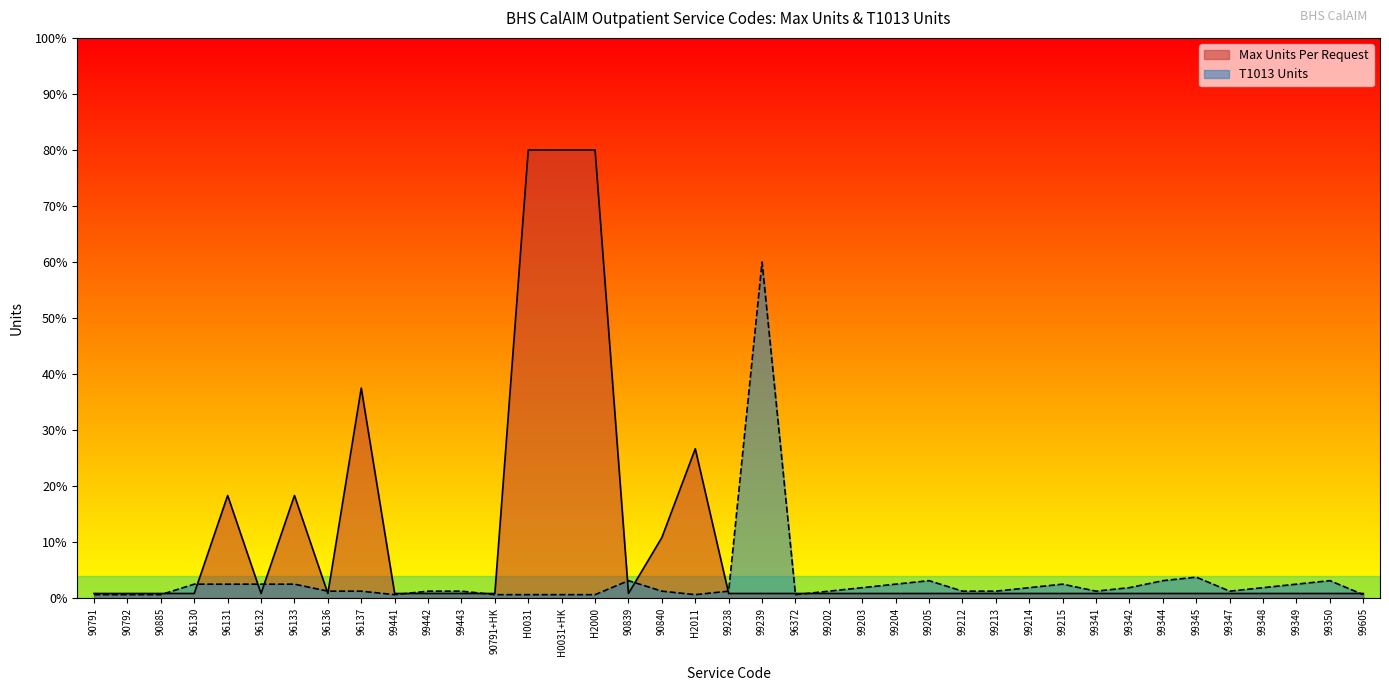

Where is Max Units Per Request nearest to the value 40?

96137